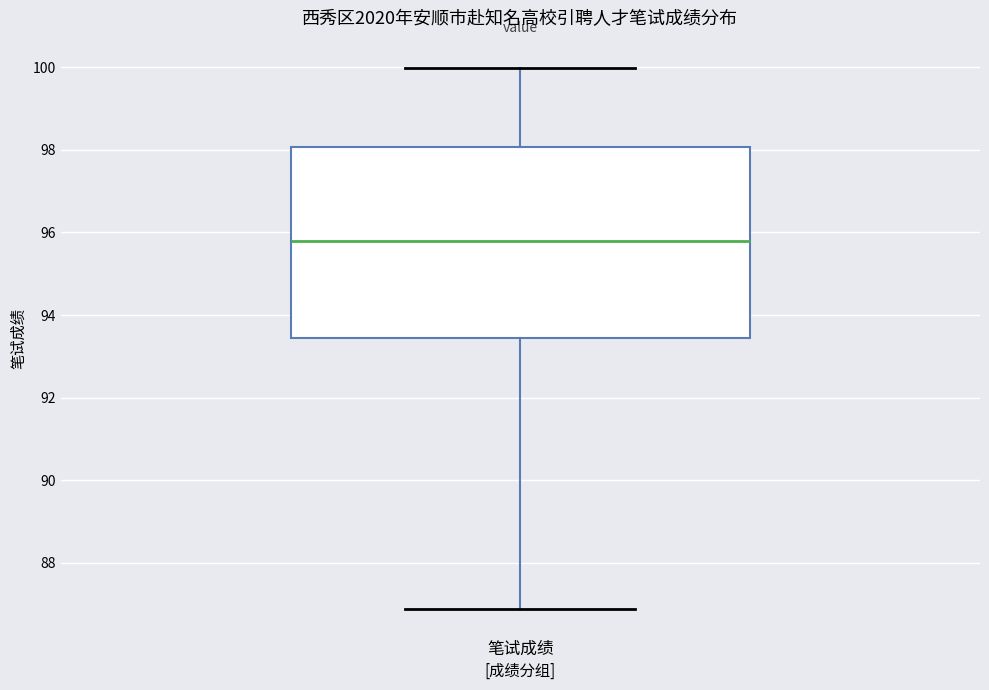

Where does the median line of the box for 笔试成绩 sit on the y-axis? The values are not printed on the chart, so give them approximately, as read against the axis.

95.8